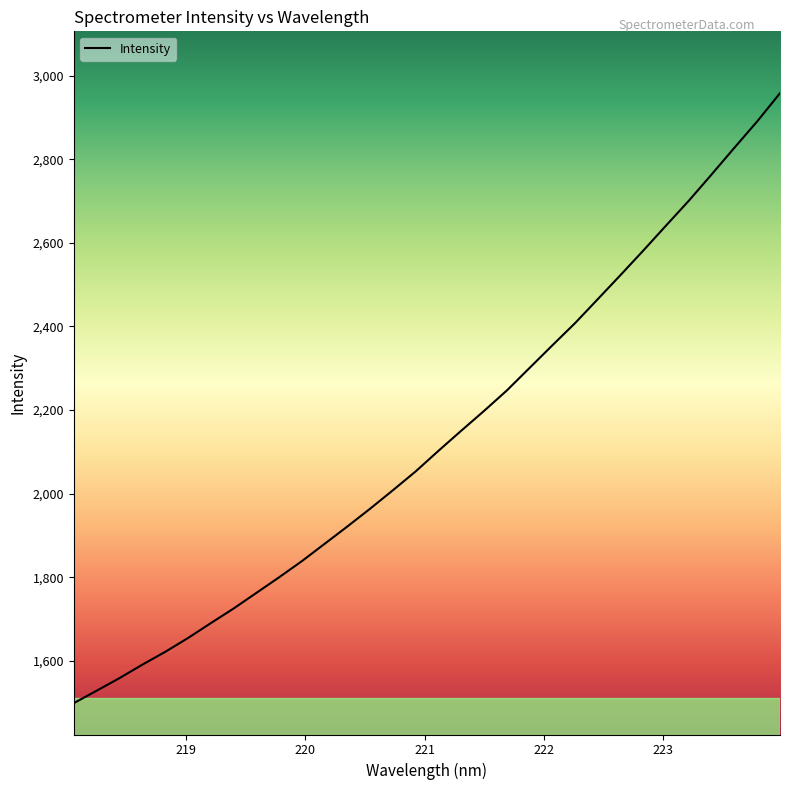

What is the difference between the maximum and minimum values?

1458.6